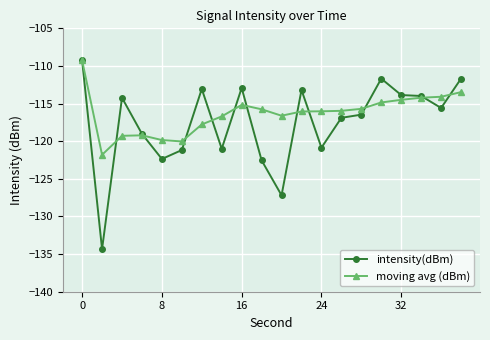

What is the lowest value of the intensity(dBm) series?

-134.3